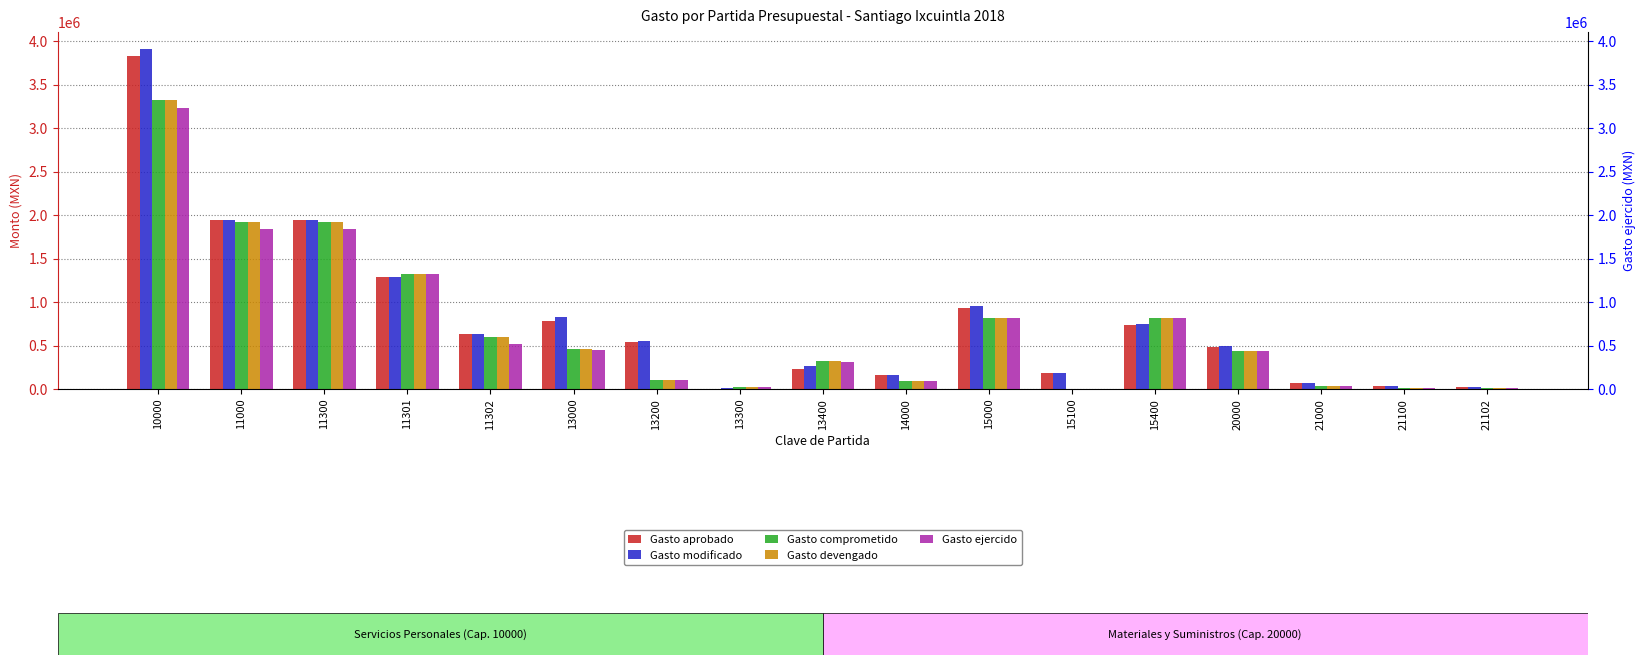

How many values in Gasto devengado are above zero?

16